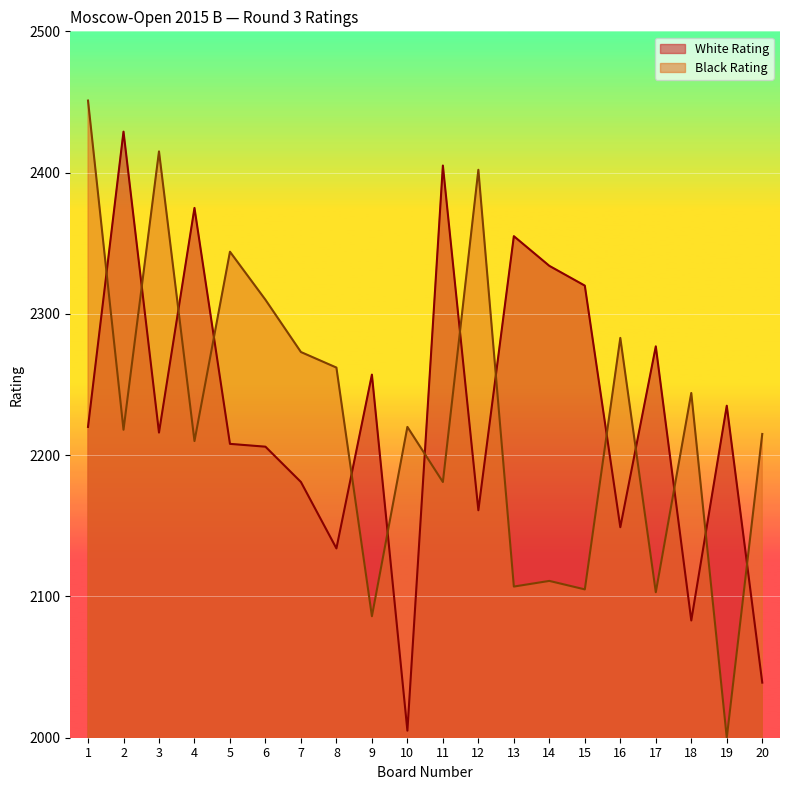

How many interior local peaks does the Black Rating series have?

7